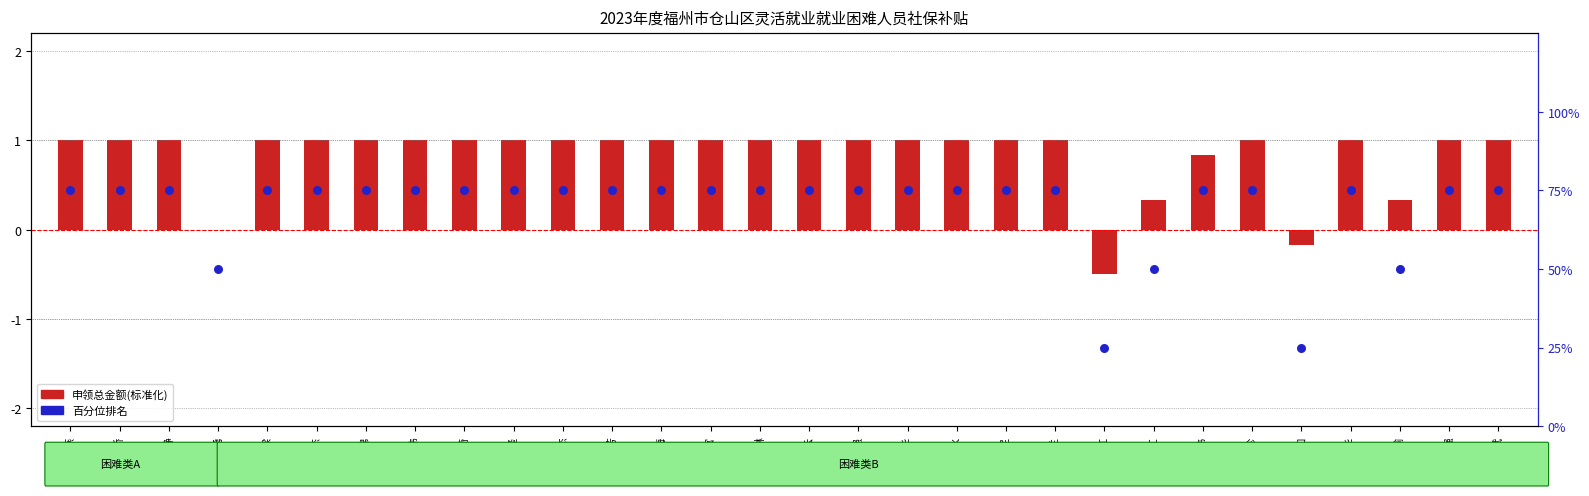

At which category is the sum across all series the highest?

江晓燕